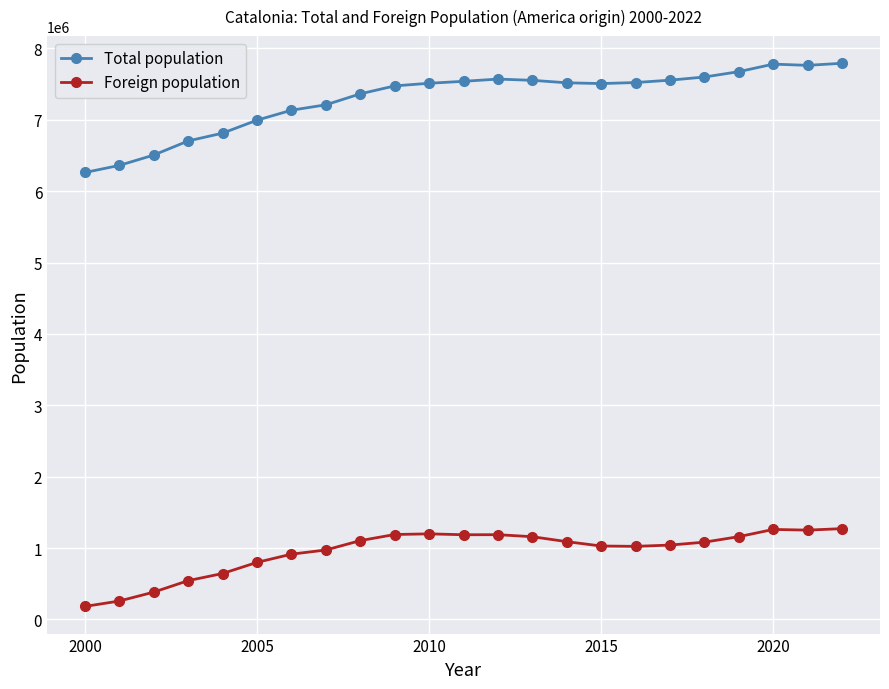

What is the average value of the Total population series?

7292213